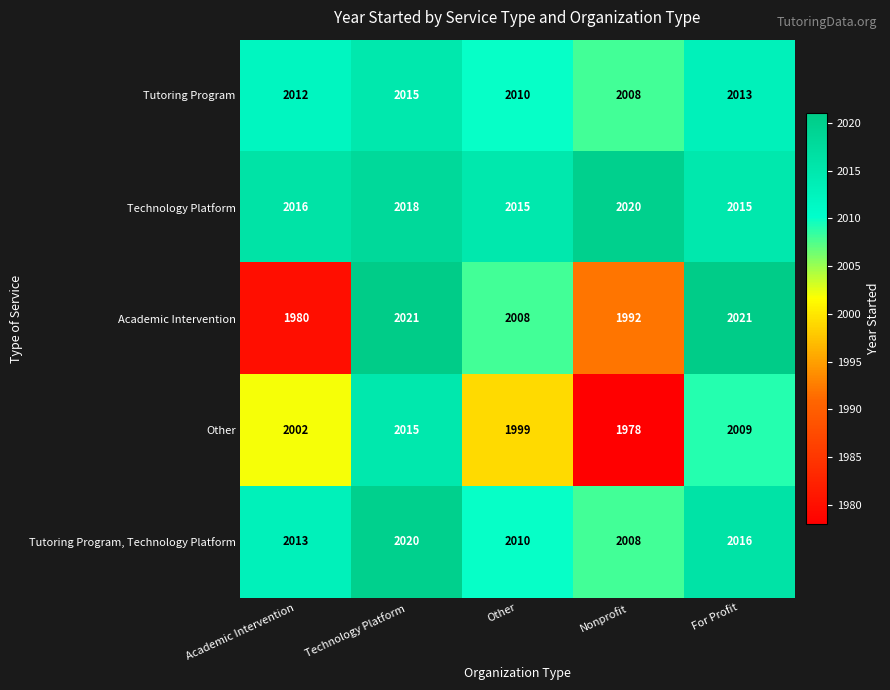

Rank the series at For Profit from highest to lowest value.

Academic Intervention, Tutoring Program, Technology Platform, Technology Platform, Tutoring Program, Other